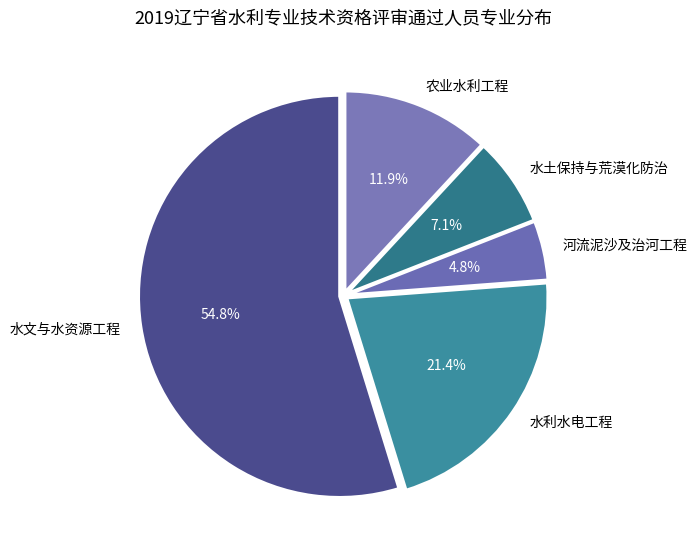

Which category has the biggest portion of the pie?

水文与水资源工程